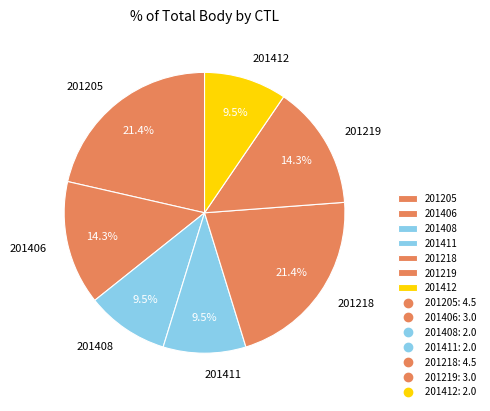

To the nearest percent, what is the average slice percentage?

14%